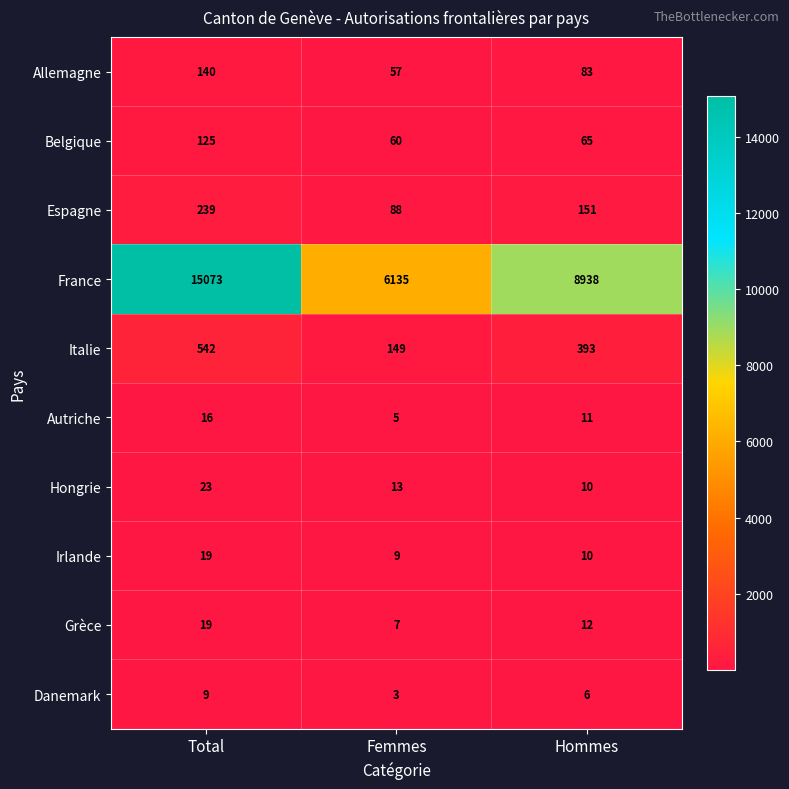

Reading left to right, what are all the values shown in this chart?

Allemagne: Total=140	Femmes=57	Hommes=83
Belgique: Total=125	Femmes=60	Hommes=65
Espagne: Total=239	Femmes=88	Hommes=151
France: Total=15073	Femmes=6135	Hommes=8938
Italie: Total=542	Femmes=149	Hommes=393
Autriche: Total=16	Femmes=5	Hommes=11
Hongrie: Total=23	Femmes=13	Hommes=10
Irlande: Total=19	Femmes=9	Hommes=10
Grèce: Total=19	Femmes=7	Hommes=12
Danemark: Total=9	Femmes=3	Hommes=6